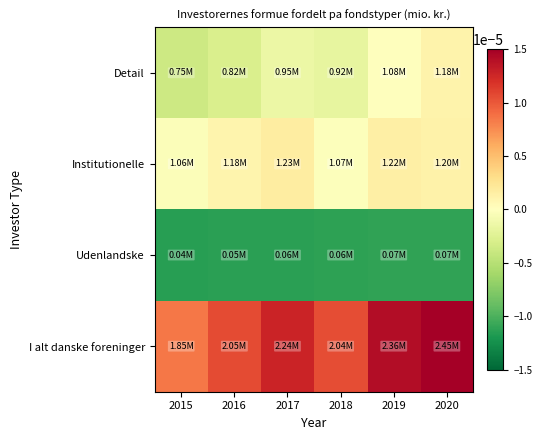

Between 2018 and 2020, which series saw the biggest shift?

I alt danske foreninger